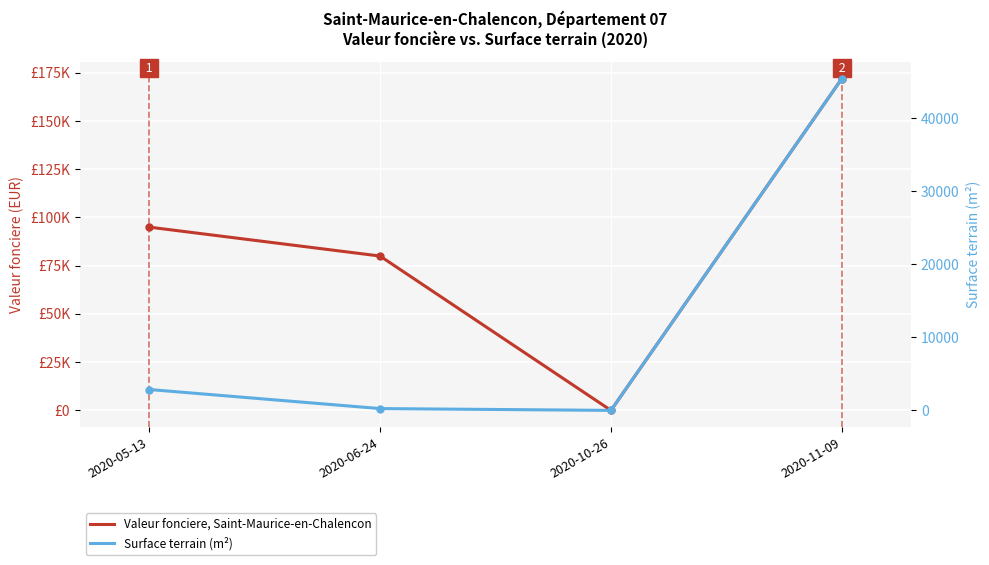

Is it true that Surface terrain (m²) equals 45422 at 2020-11-09?

True